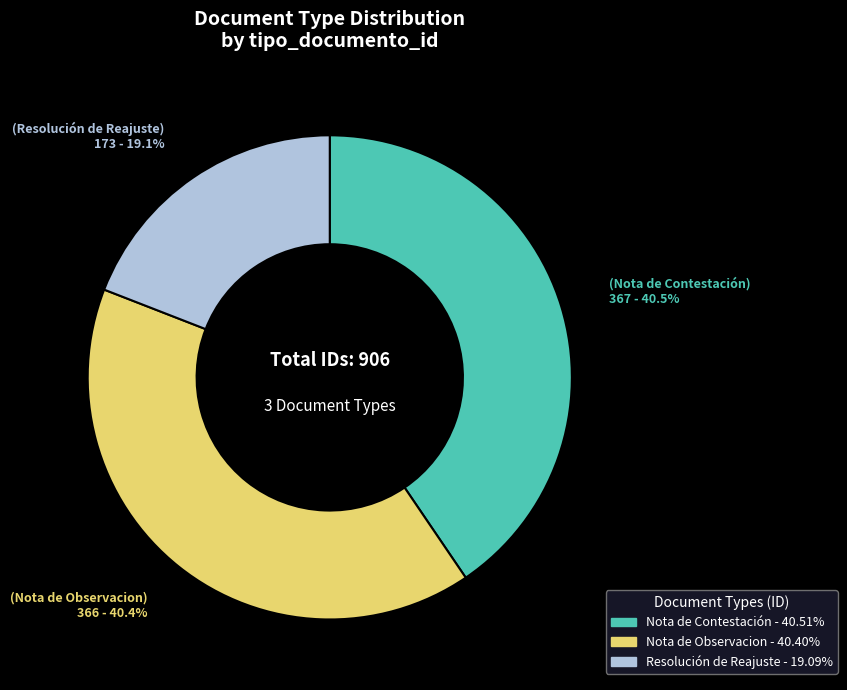

What portion of the pie excludes Nota de Contestación?

59.5%